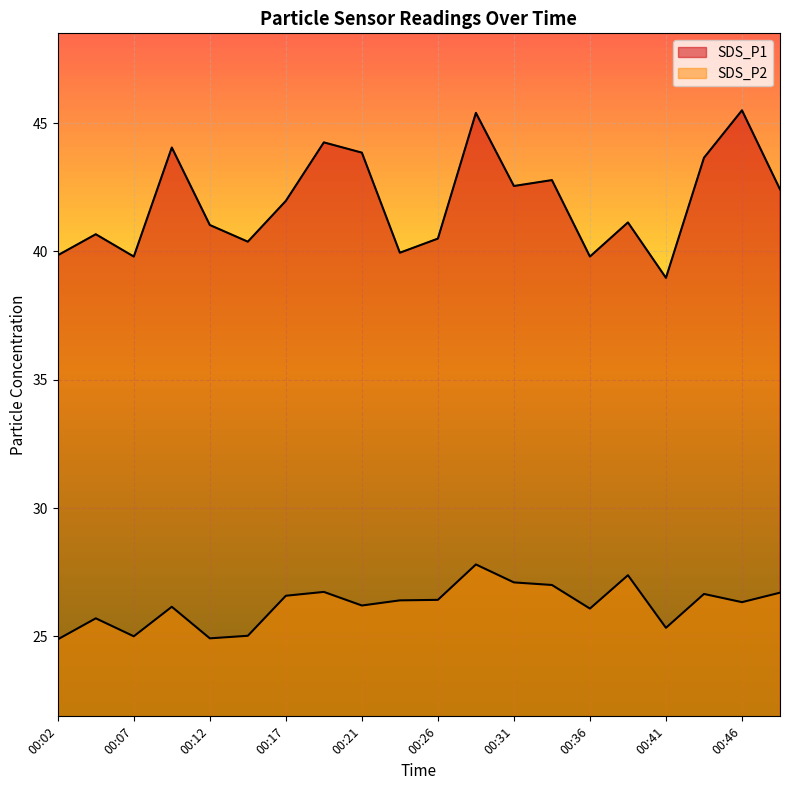

True or false: SDS_P1 and SDS_P2 cross at least once.

False